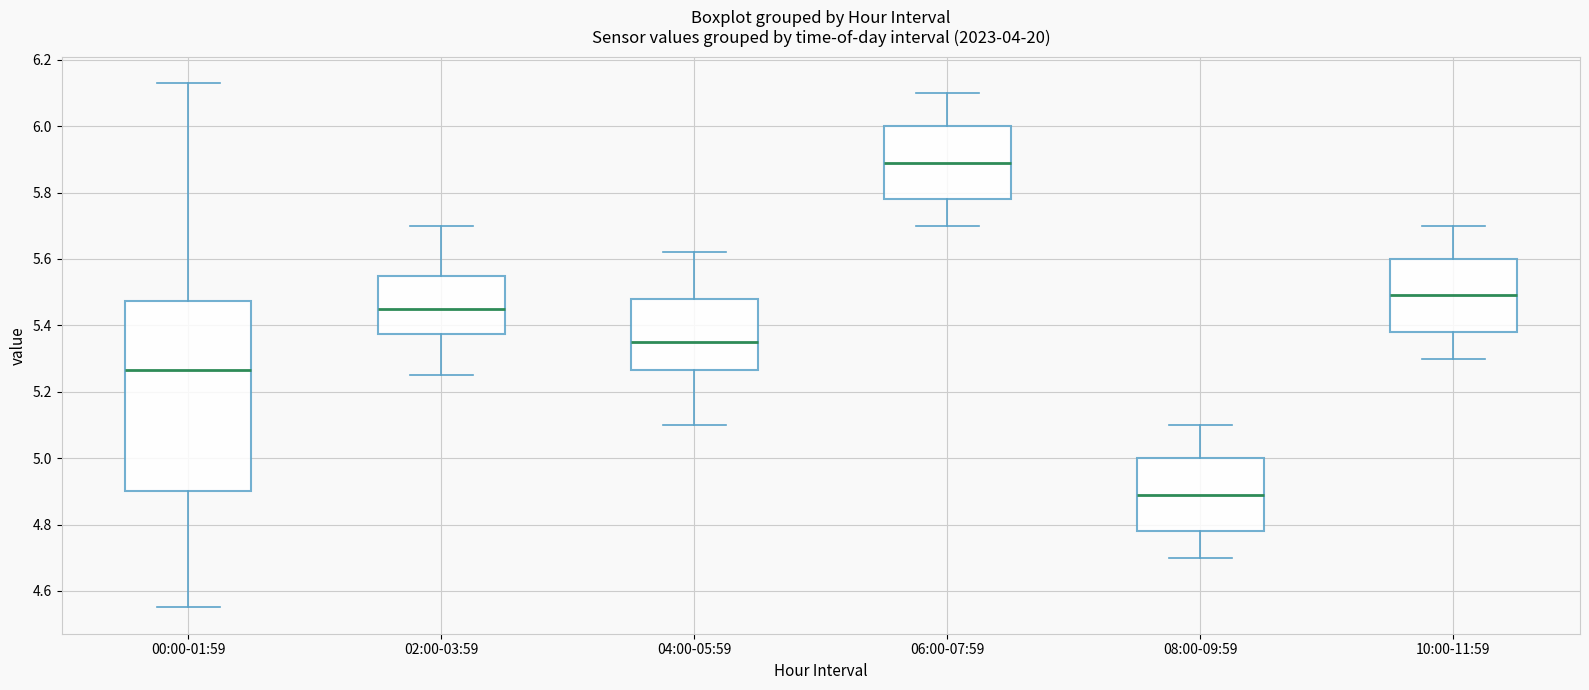

Comparing the boxes themselves (not the whiskers), which one is the tallest?

00:00-01:59